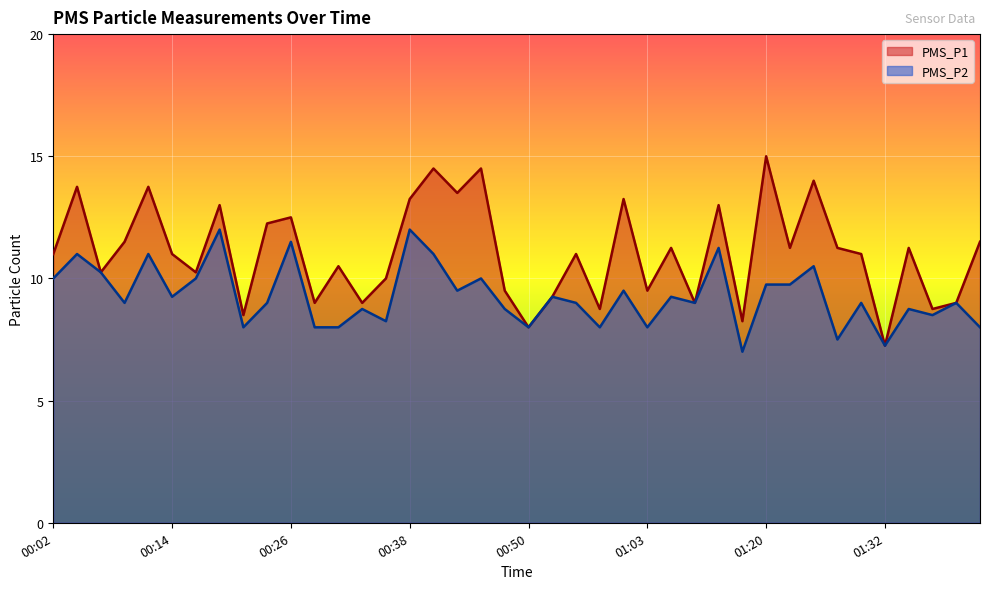

True or false: PMS_P1 and PMS_P2 cross at least once.

False